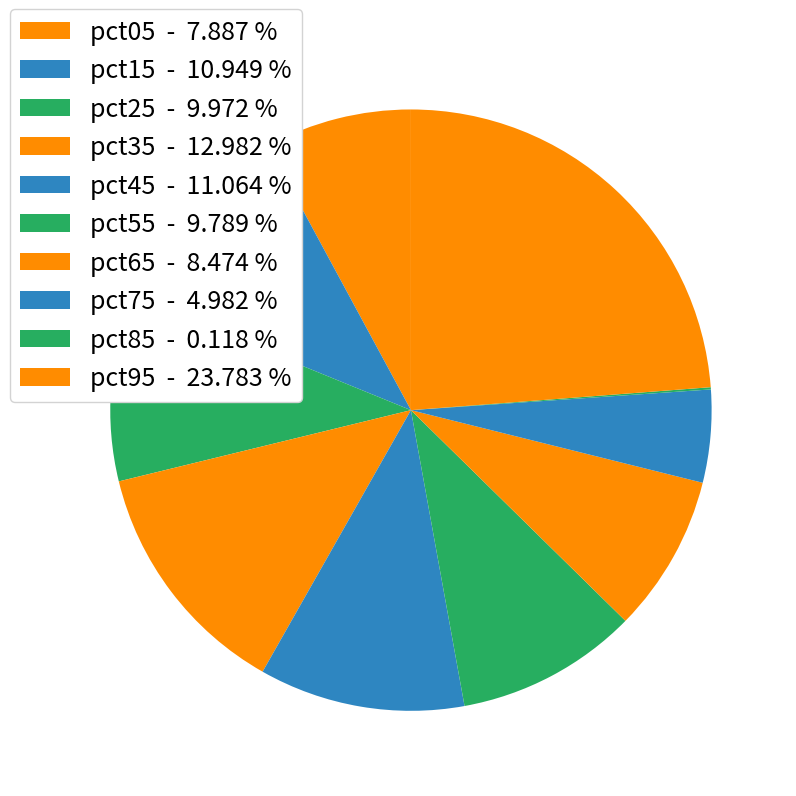

Rank the categories by value from lowest to highest.

pct85, pct75, pct05, pct65, pct55, pct25, pct15, pct45, pct35, pct95